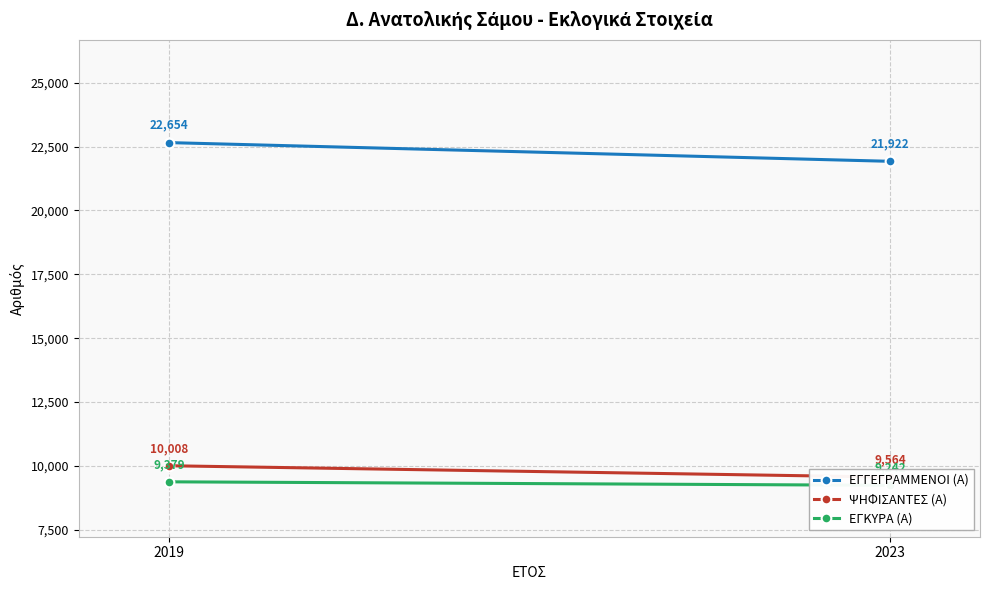

The ΕΓΓΕΓΡΑΜΜΕΝΟΙ (Α) series shows 32108 at 2023. True or false?

False